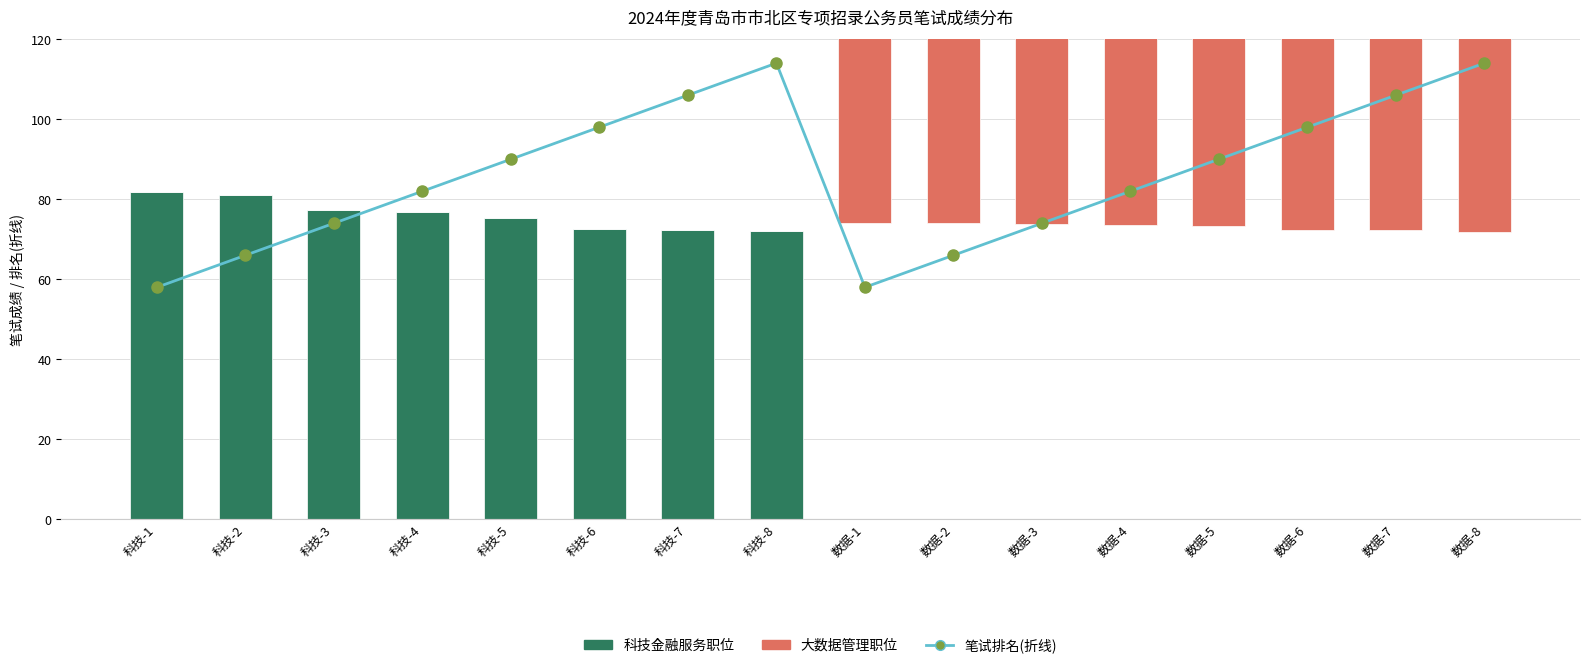

At which category is the sum across all series the highest?

科技-8